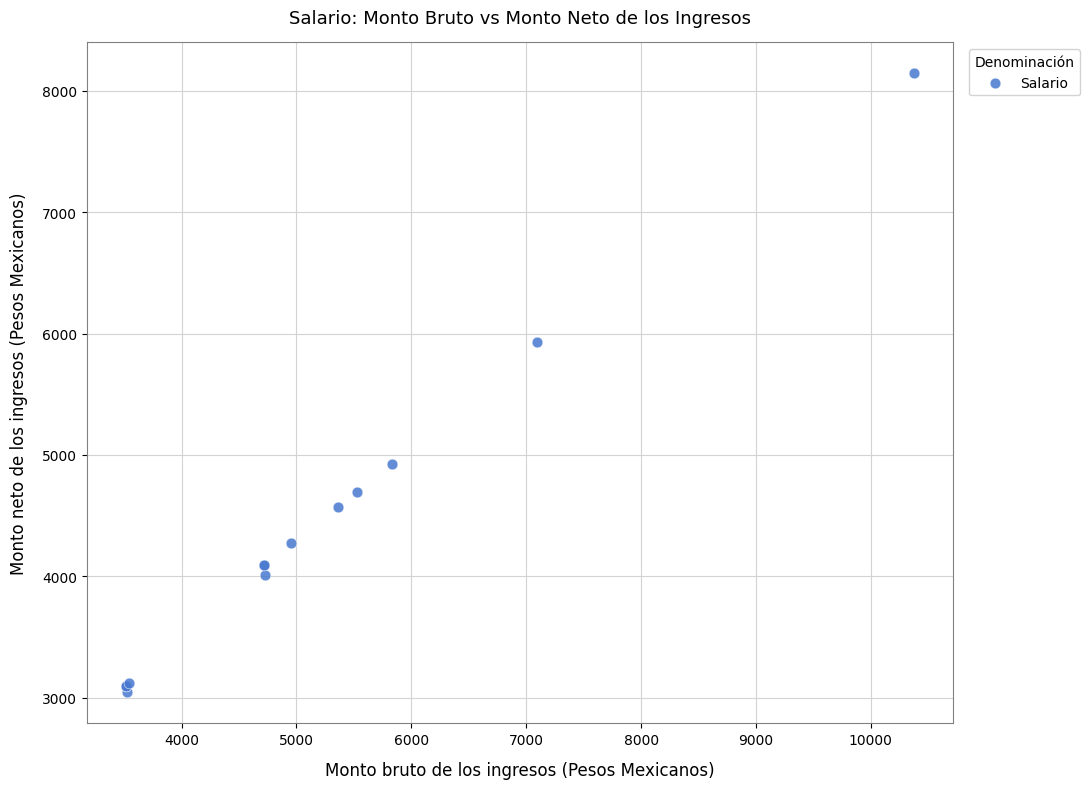

What Y value in the scatter plot is closest to 5593?

5932.5